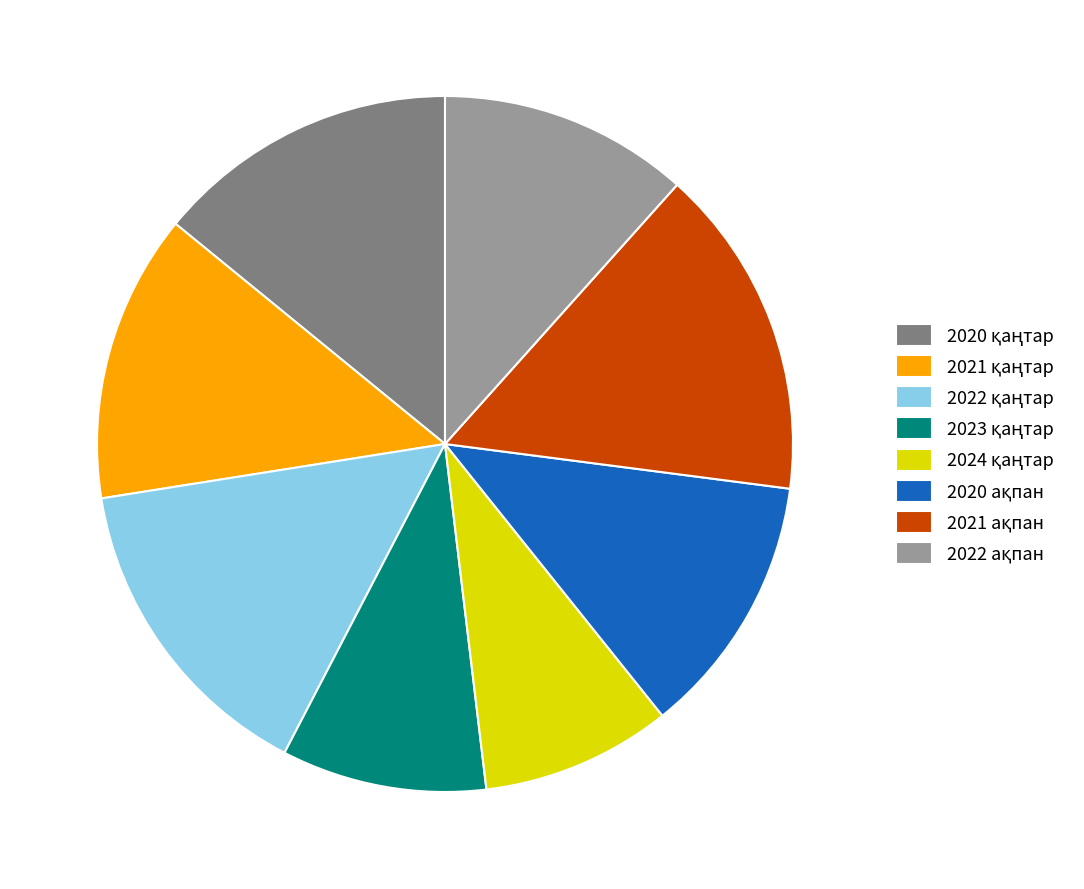

Is there any slice that represents more than half of the pie?

No